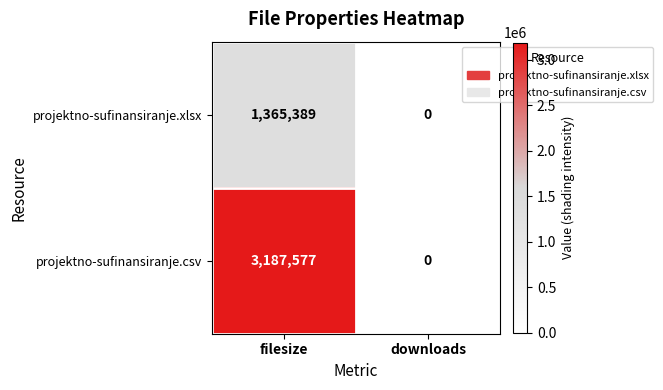

What is the difference between the projektno-sufinansiranje.xlsx values at filesize and downloads?

1365389